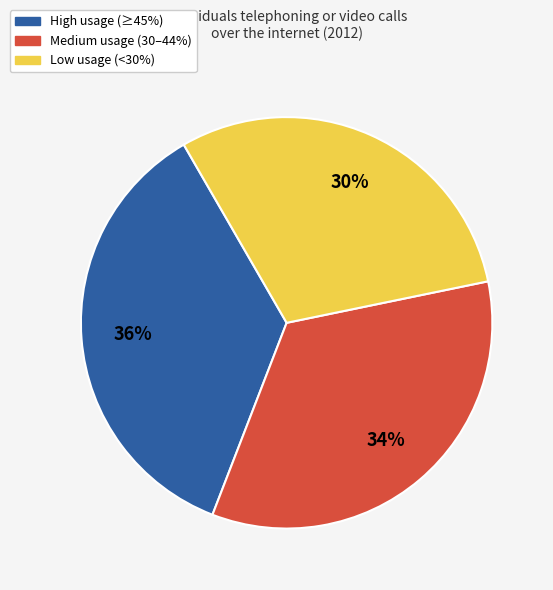

To the nearest percent, what is the difference between the largest and smallest slice percentages?

6%